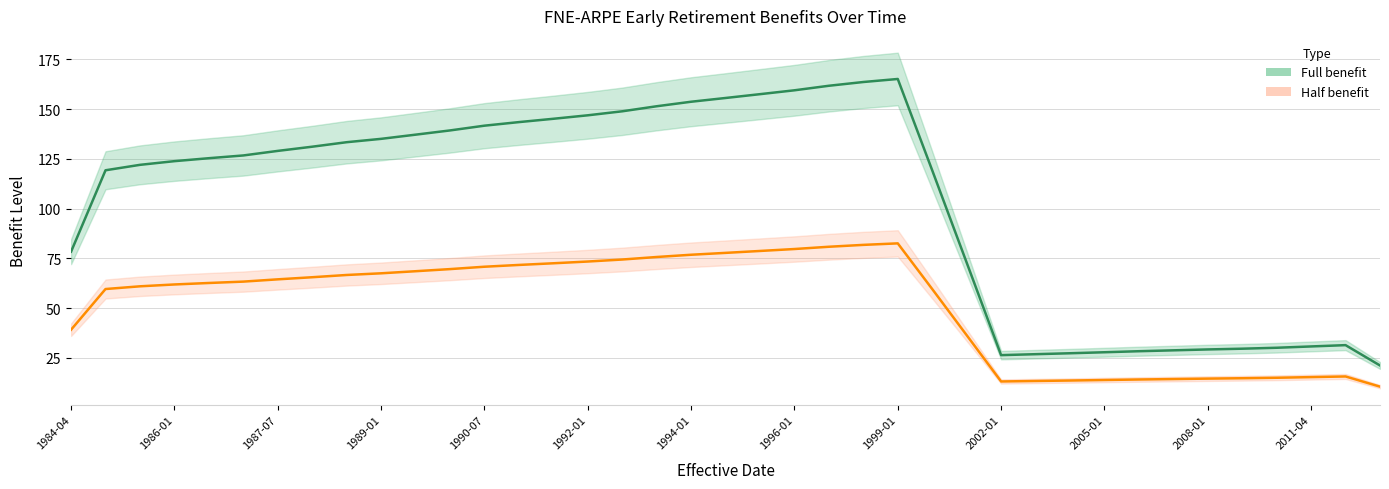

What is the spread (max minus min) of values at 1987-07-01?

64.2